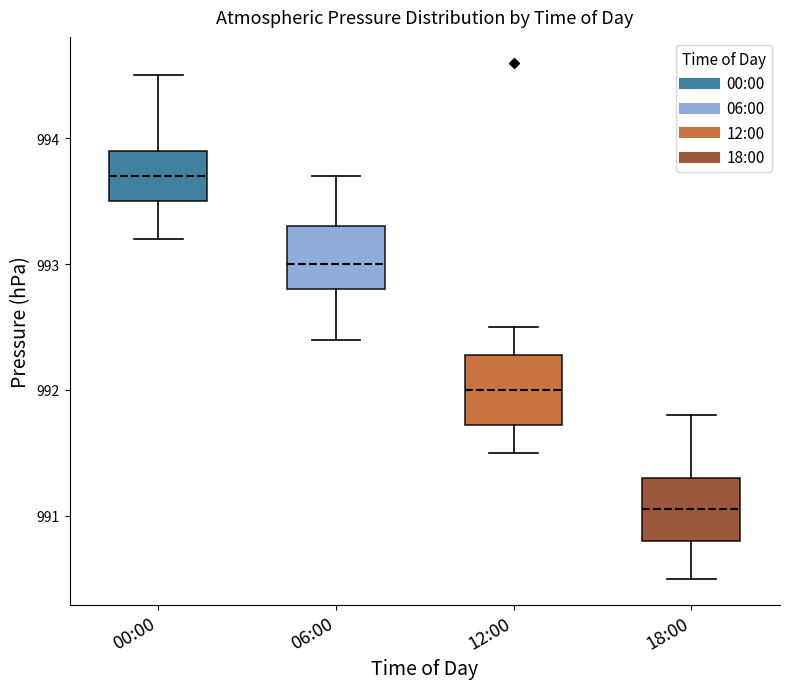

Reading left to right, read every box against the y-axis: the position of its median line, the range the box covers, and the ends of its whiskers. The values are not printed on the chart, so give them approximately, as read against the axis.

00:00: median 993.7, box 993.5 to 993.9, whiskers 993.2 to 994.5
06:00: median 993.0, box 992.8 to 993.3, whiskers 992.4 to 993.7
12:00: median 992.0, box 991.7 to 992.3, whiskers 991.5 to 992.5
18:00: median 991.1, box 990.8 to 991.3, whiskers 990.5 to 991.8